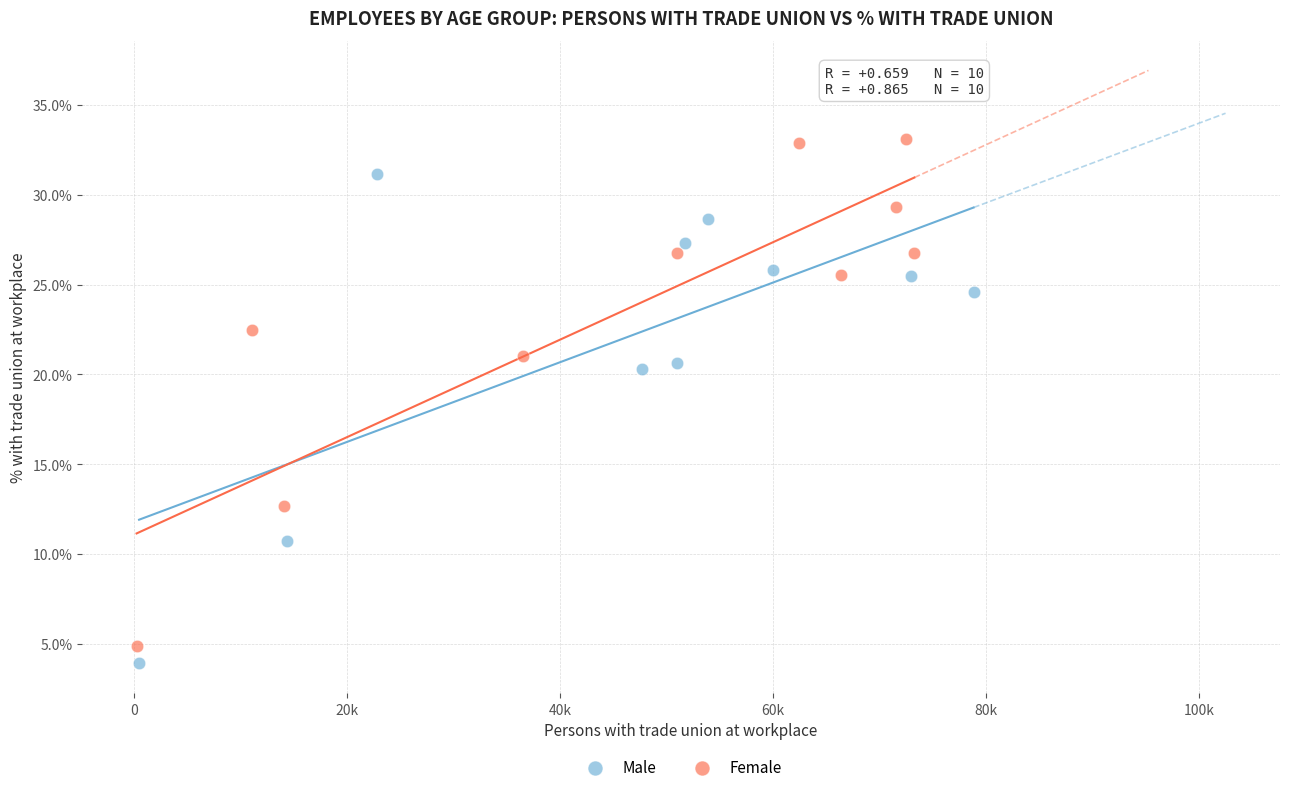

Which series has the widest spread of Y values?

Female